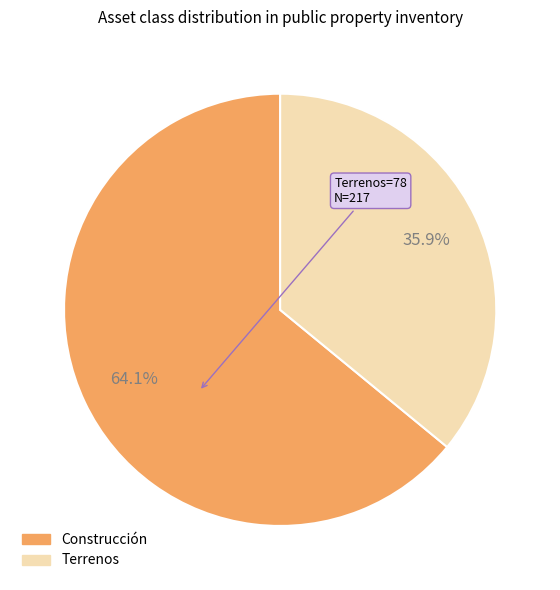

True or false: Construcción accounts for 64% of the total.

True